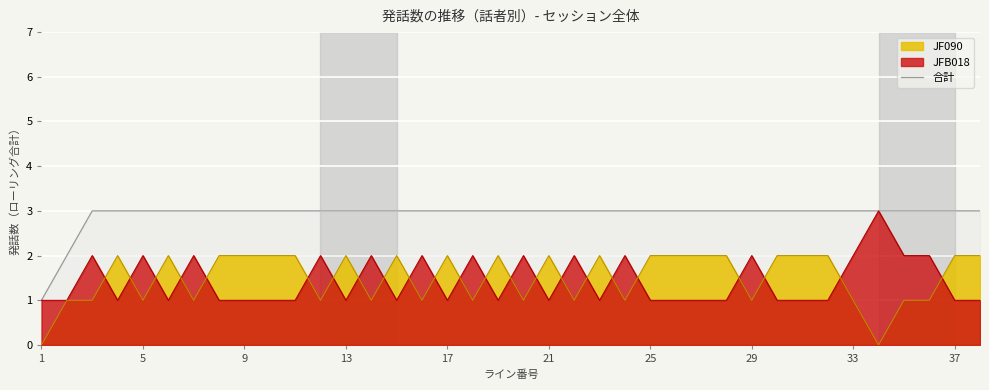

What is the highest value of the JFB018 series?

3